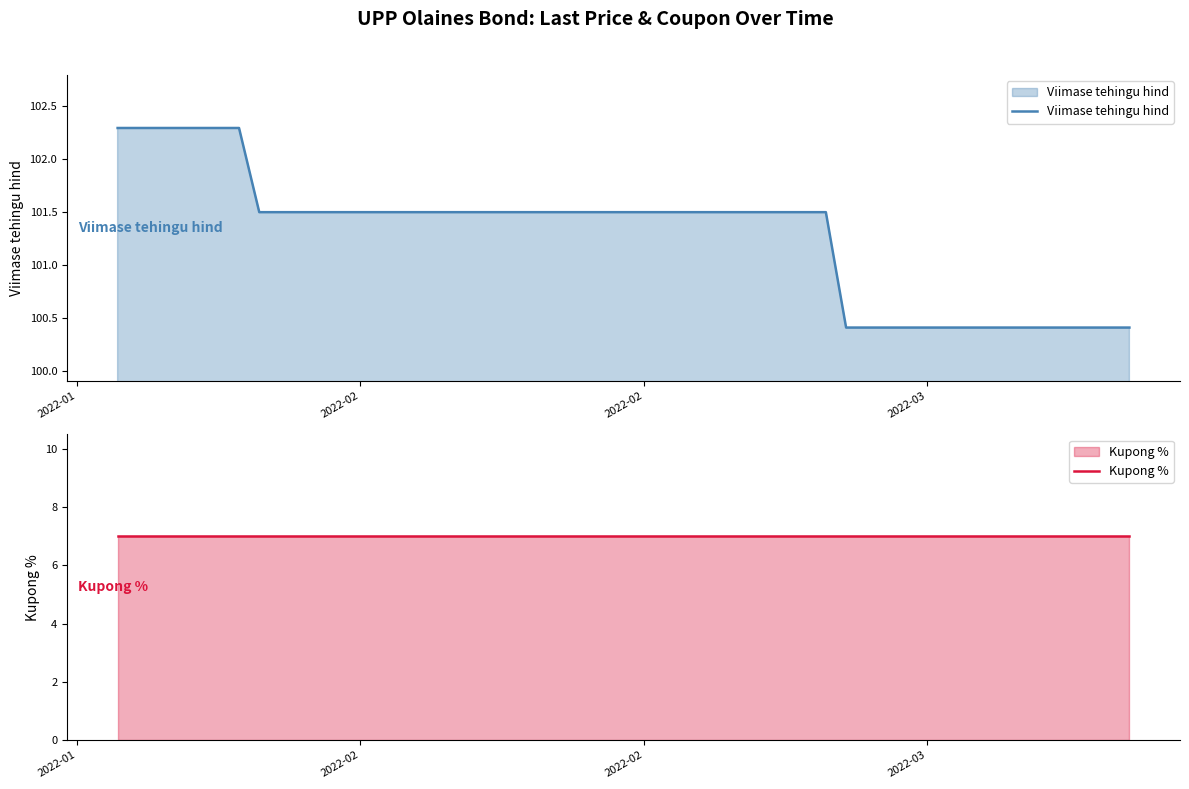

What is the maximum value shown in the chart?

102.3